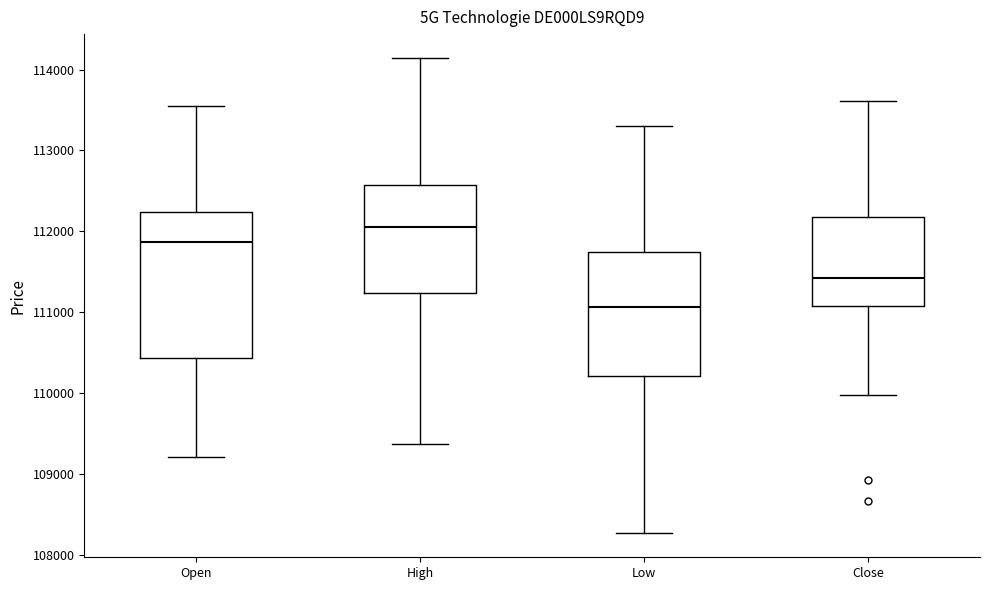

Where does the lower whisker of the box for Close end on the y-axis? The values are not printed on the chart, so give them approximately, as read against the axis.

110000